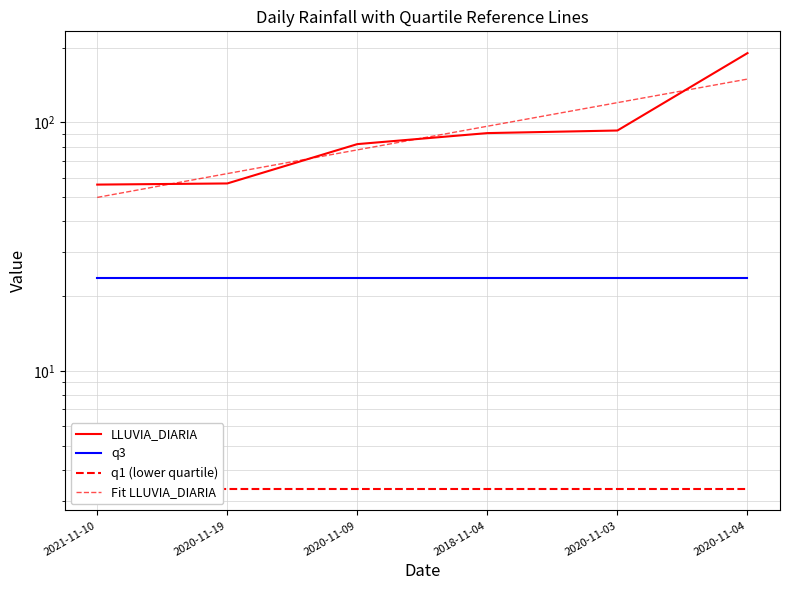

True or false: q1 (lower quartile) and Fit LLUVIA_DIARIA cross at least once.

False